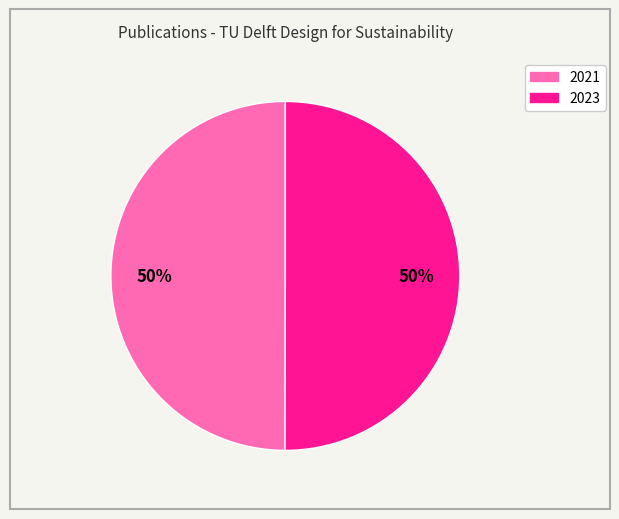

Do 2023 and 2021 together represent more than half of the pie?

Yes